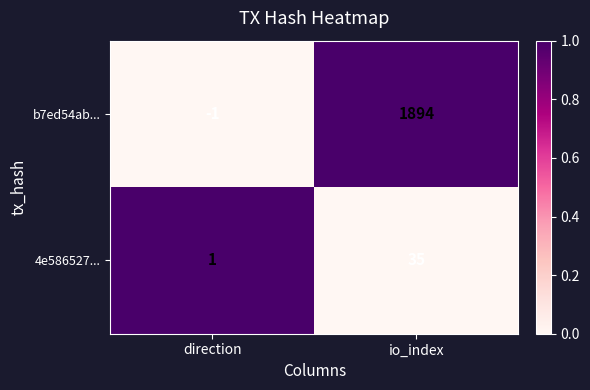

Reading right to left, transcribe all the data shown in this chart.

b7ed54ab...: io_index=1894	direction=-1
4e586527...: io_index=35	direction=1